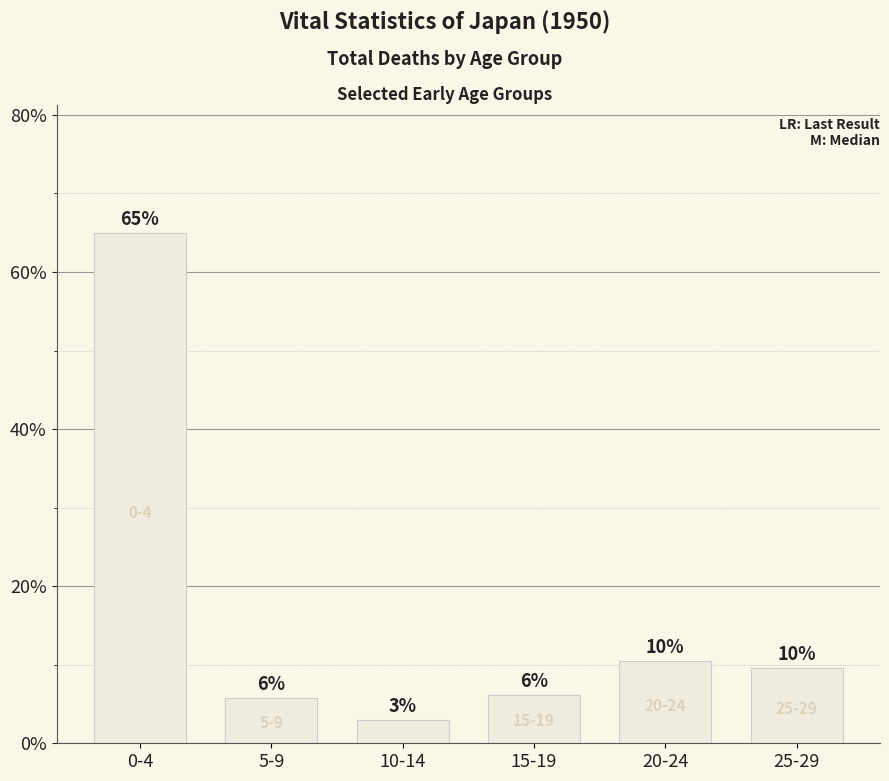

Is it true that the value at 0-4 is 65.0?

True